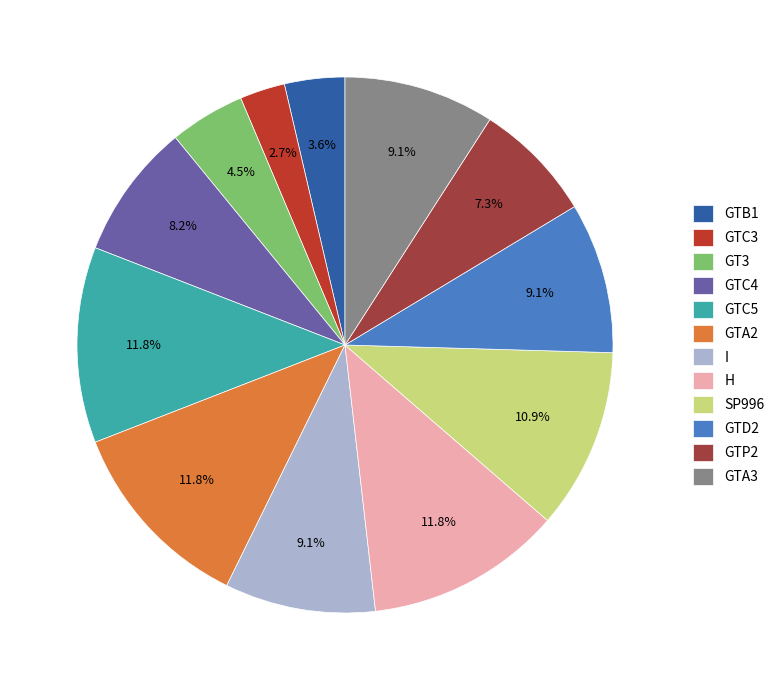

Is it true that GTB1 is 1% of the pie?

False